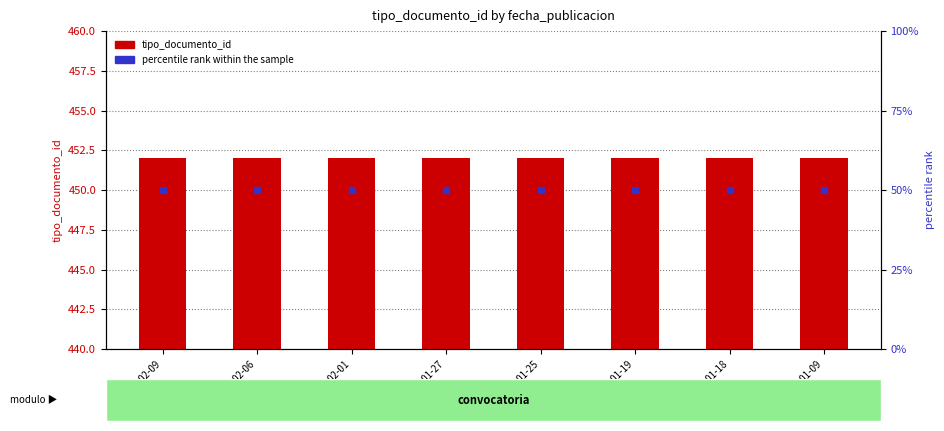

Which series contains the lowest Y value?

tipo_documento_id